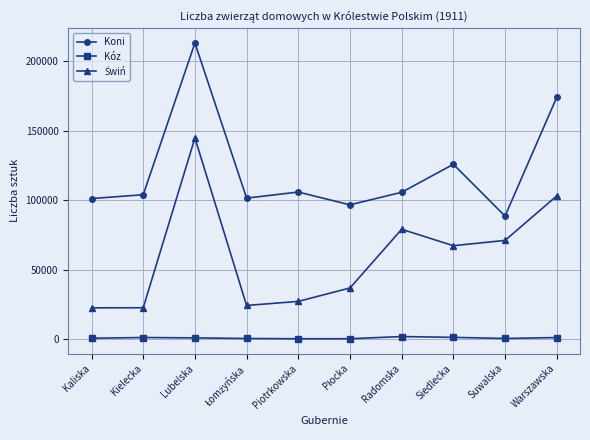

Read the Koni value at Kielecka.

103816